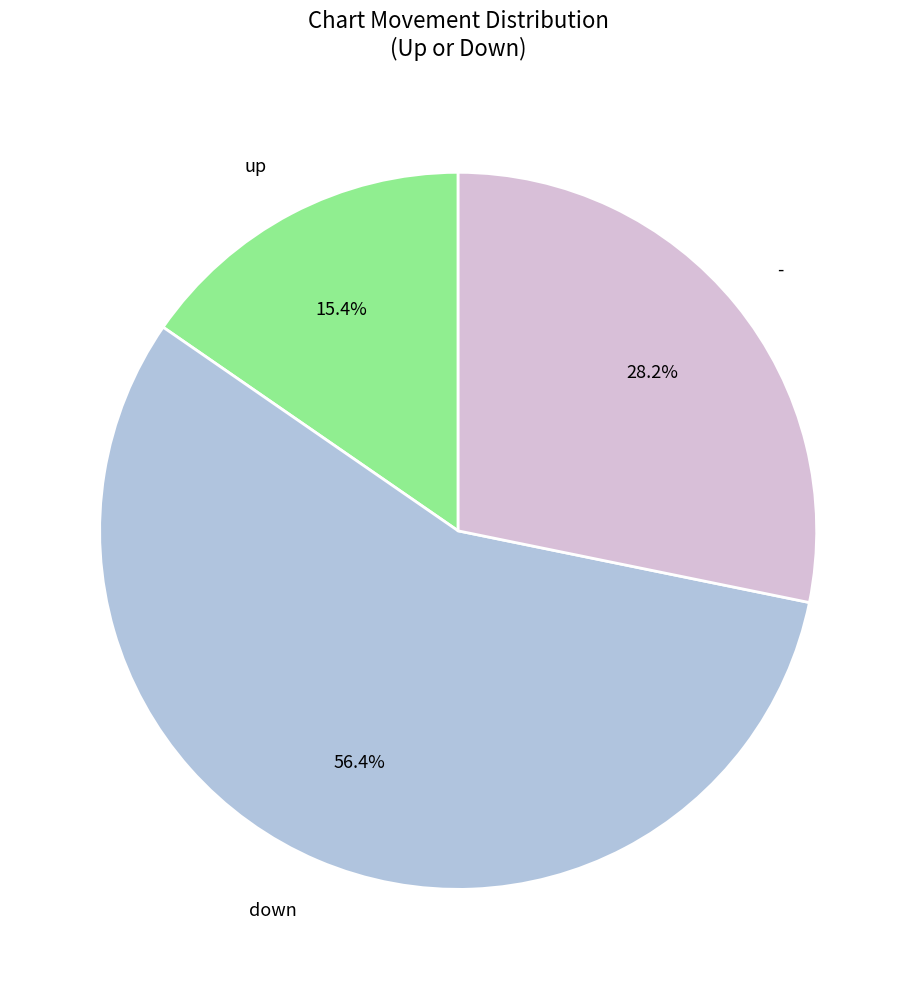

Is there a majority slice in this chart?

Yes